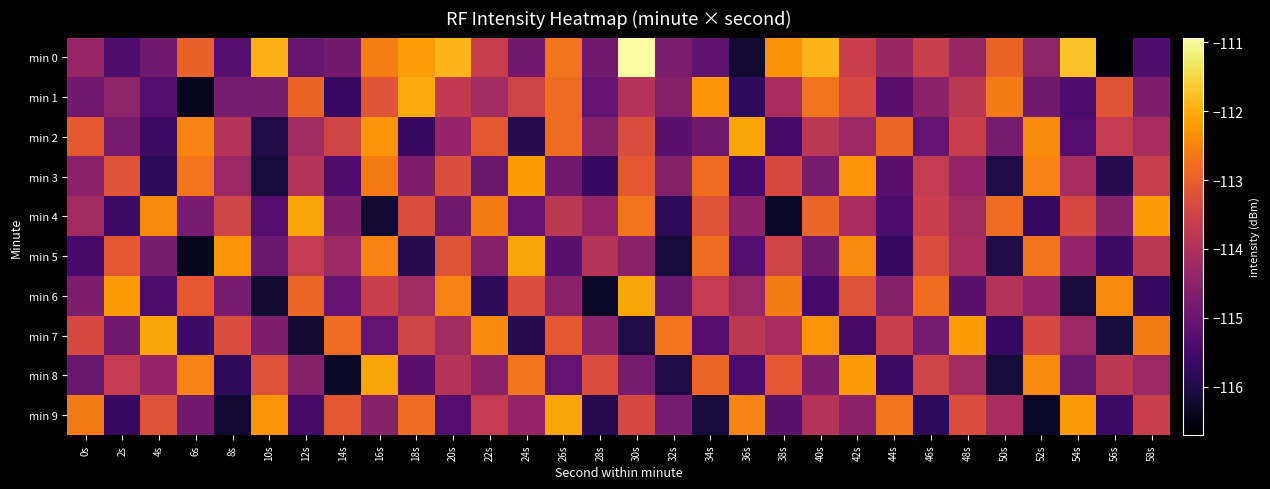

Which series has the largest total across all categories?

min 0